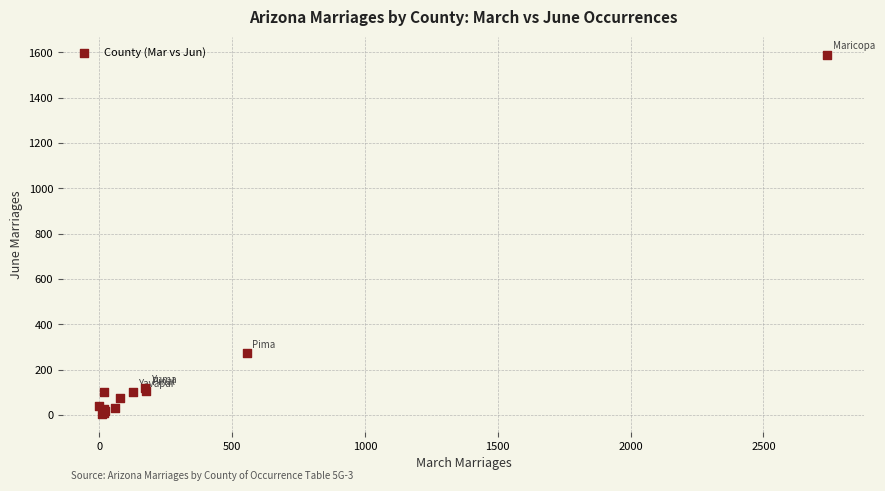

What Y value in the scatter plot is closest to 798?

274